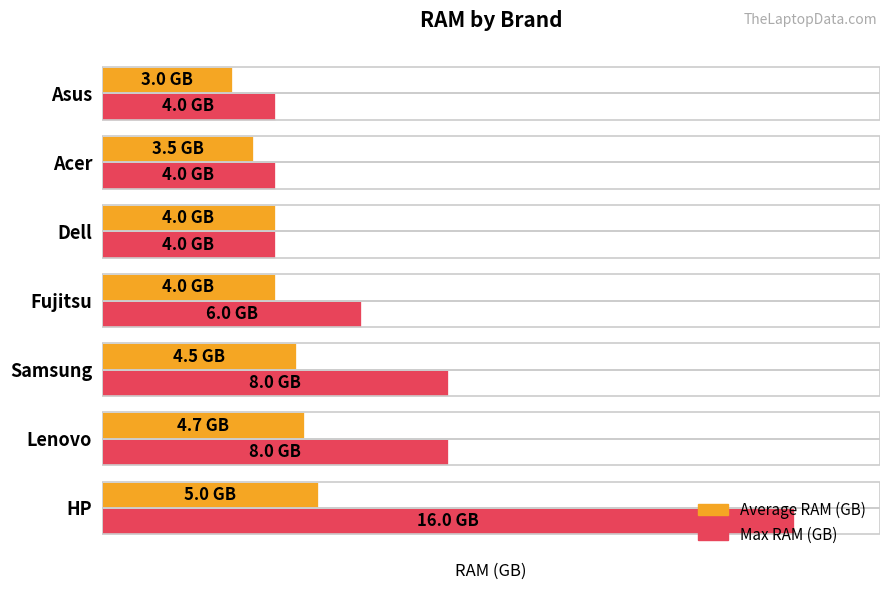

What are all the series names shown in the legend?

Average RAM (GB), Max RAM (GB)